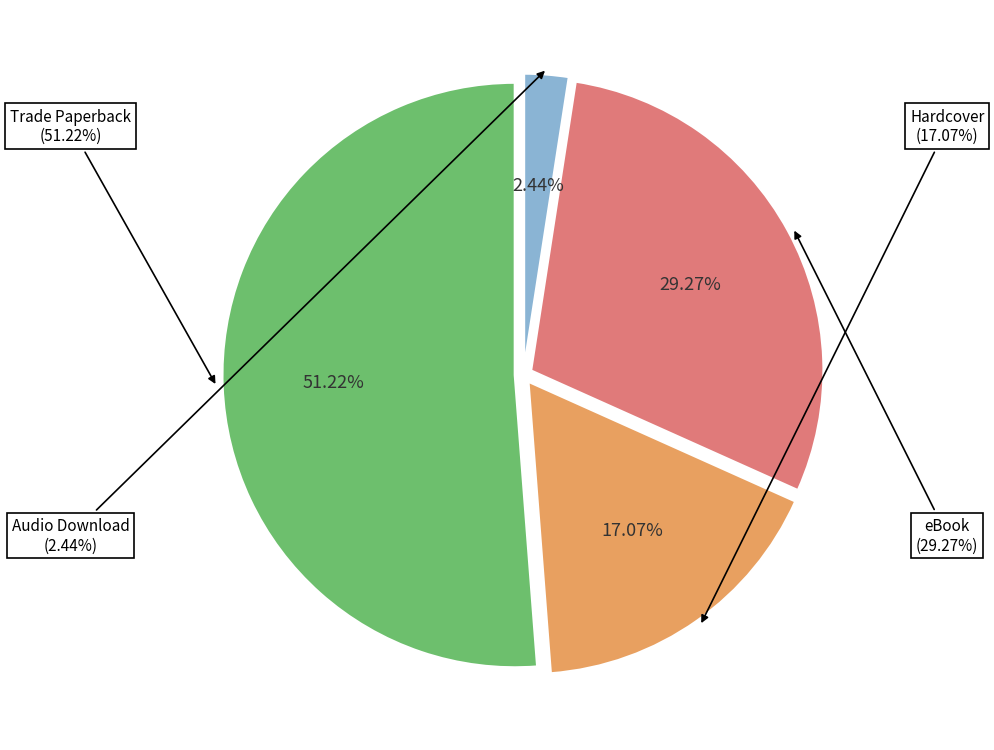

Does Audio Download account for over 50% of the chart?

No